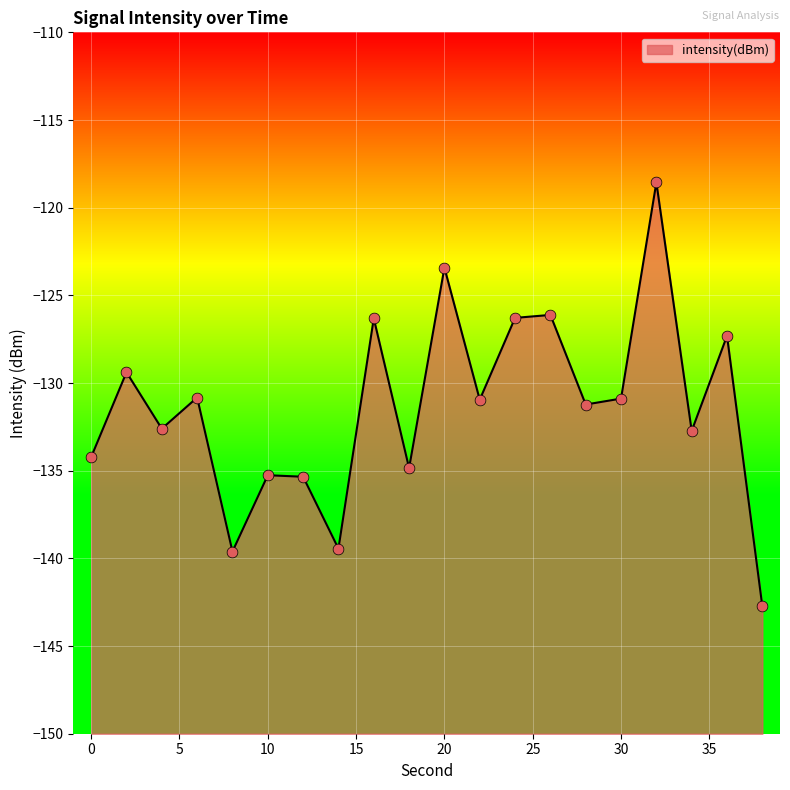

Which has a higher value, 2 or 34?

2